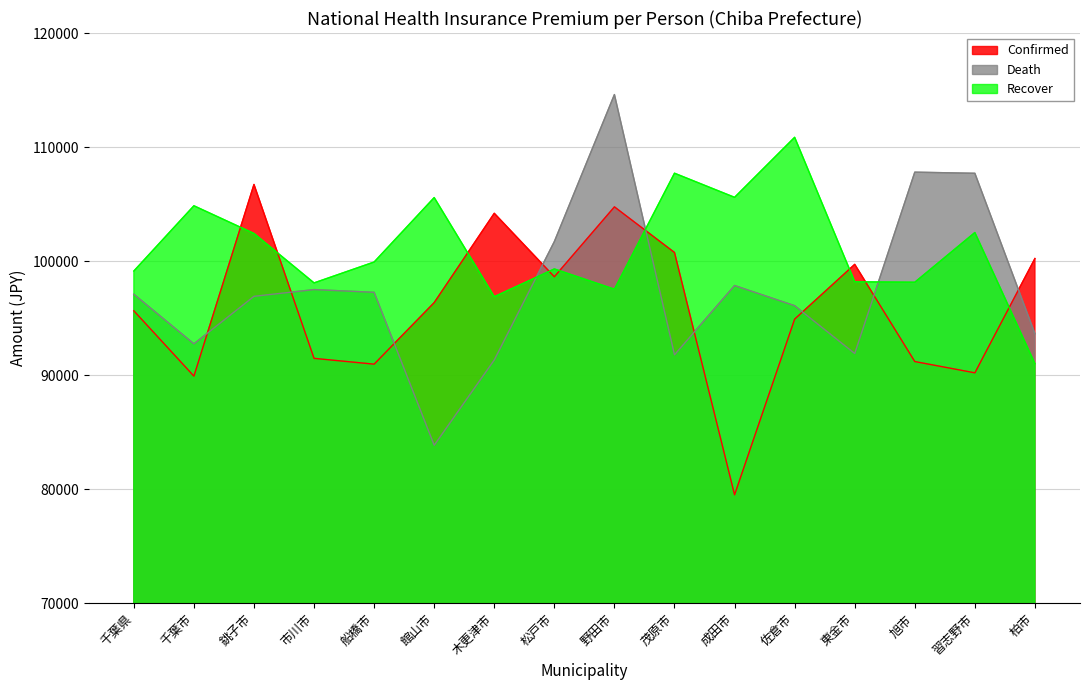

At which category does Recover reach its first local valley?

市川市